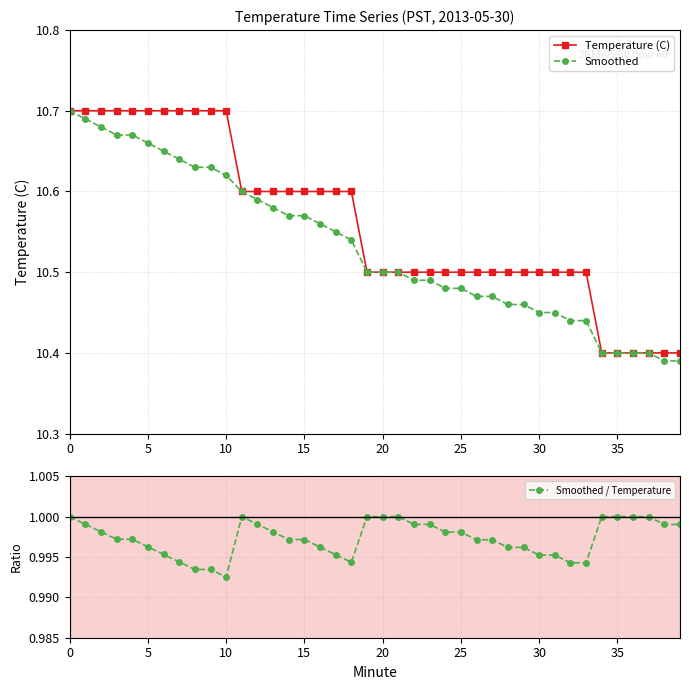

Does the chart display data point markers on the line(s)?

Yes